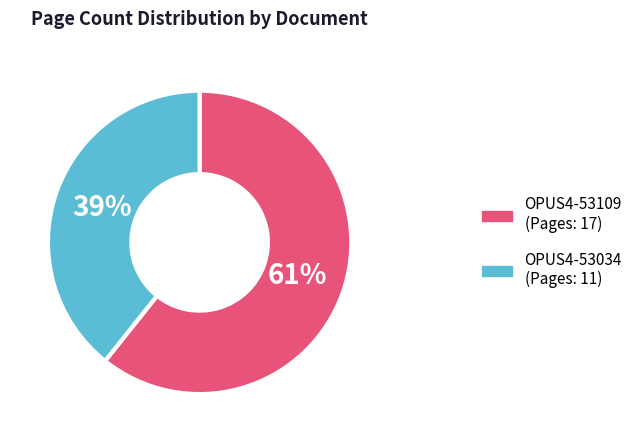

Do OPUS4-53034 and OPUS4-53109 together represent more than half of the pie?

Yes